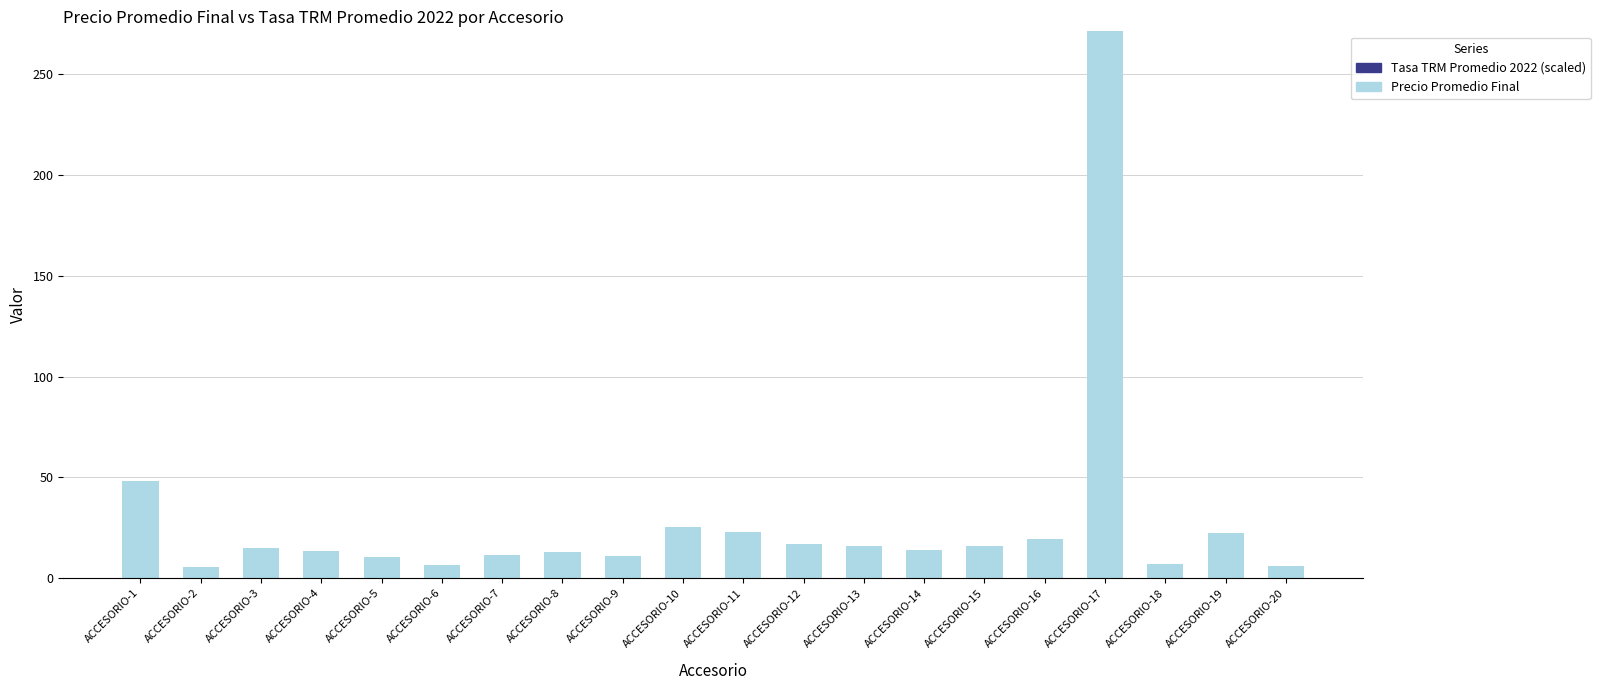

At which label does Precio Promedio Final first exceed 15?

ACCESORIO-1